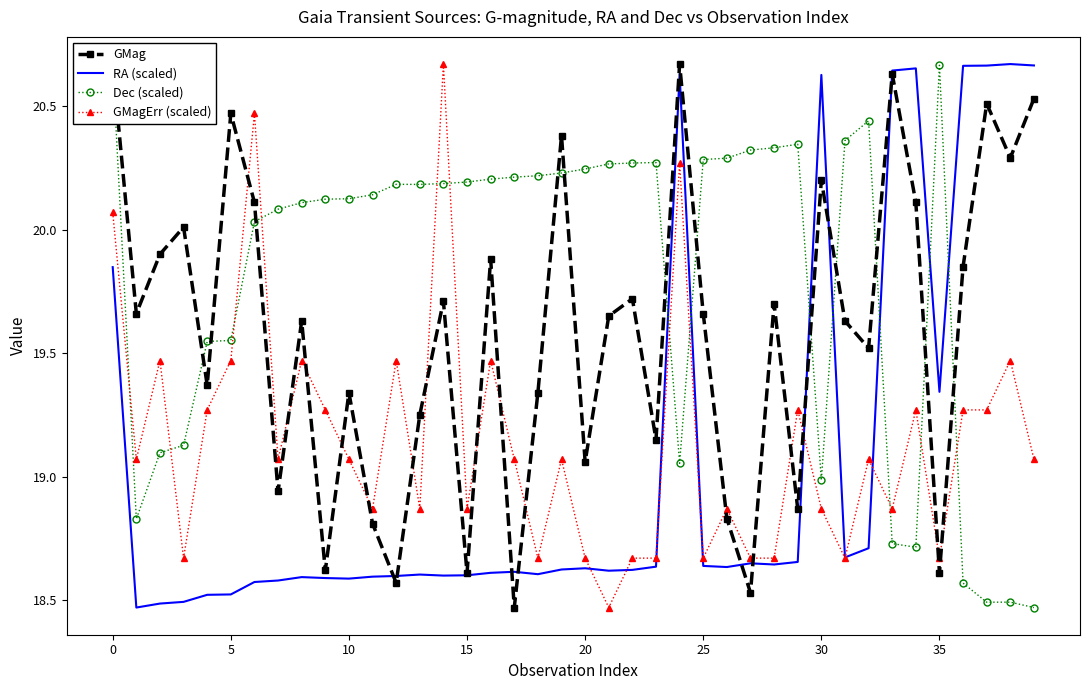

True or false: RA (scaled) and GMag intersect in this chart.

True